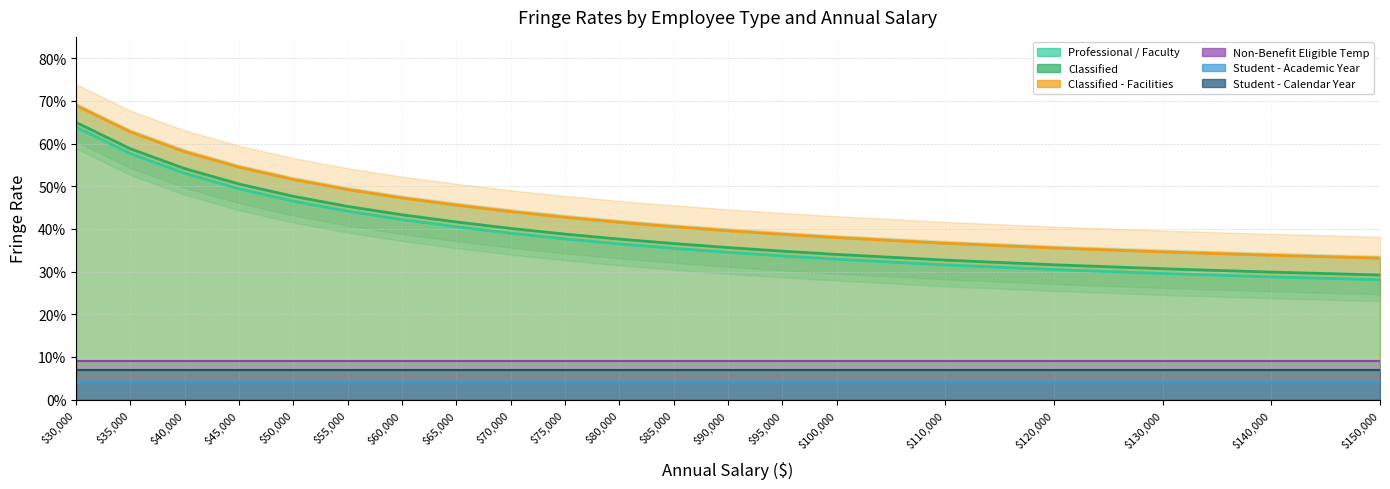

Which has a higher value, 35000 or 60000?

35000